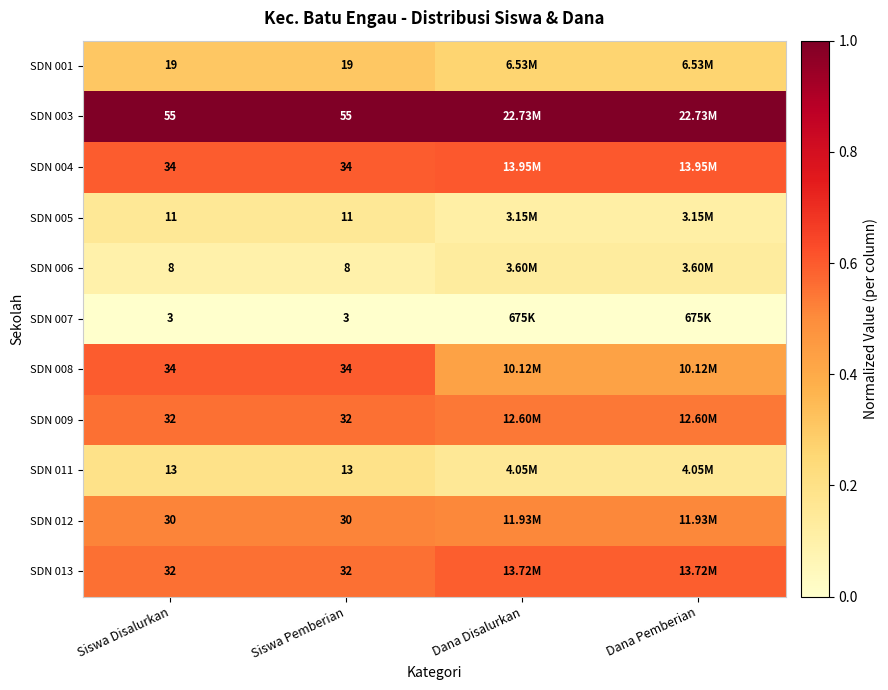

The value of SDN 013 at Siswa Pemberian is 0.4. True or false?

False